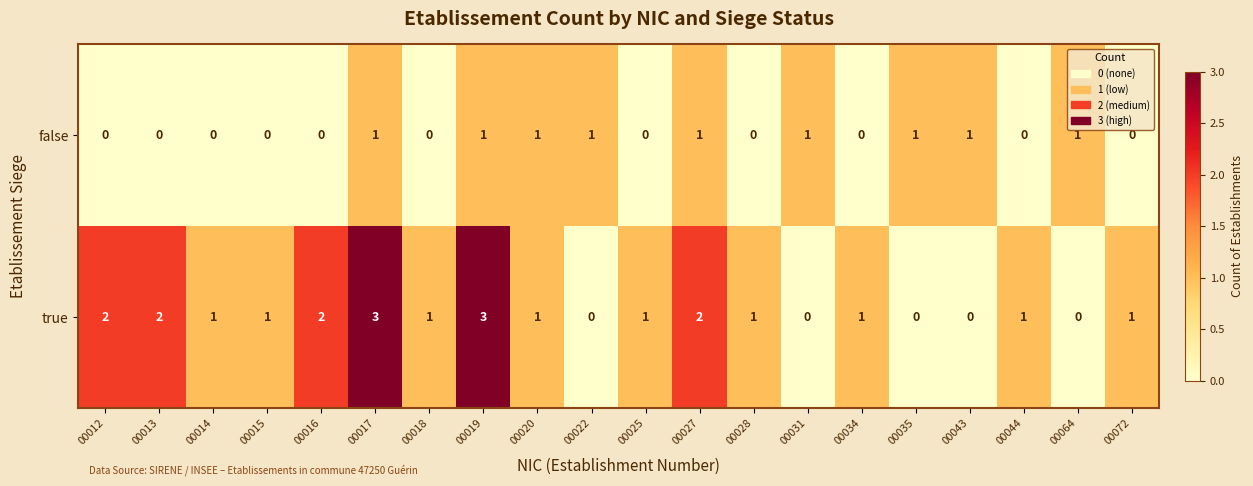

Count the number of categories in the chart.

20